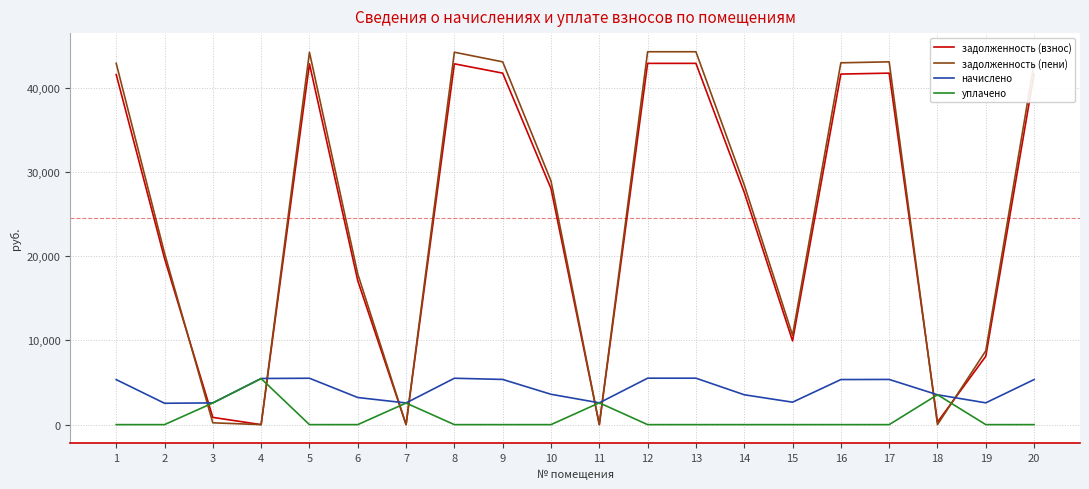

How many lines are shown in the chart?

4